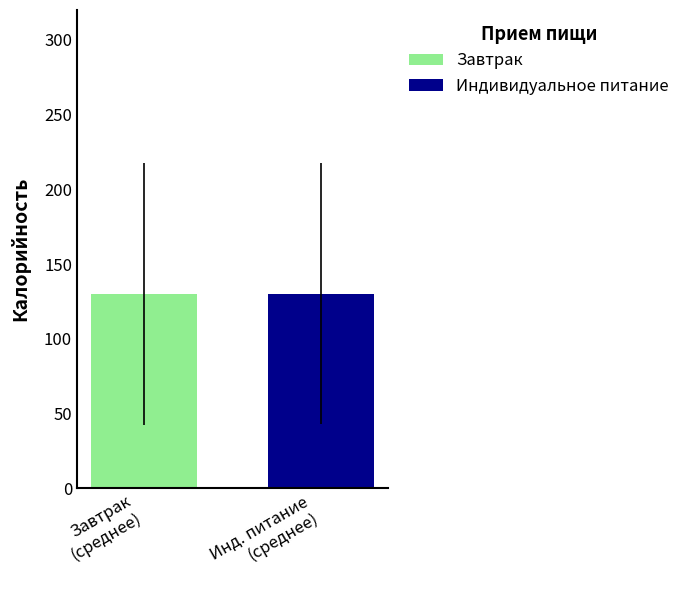

Which series has the largest range (max minus min)?

Завтрак